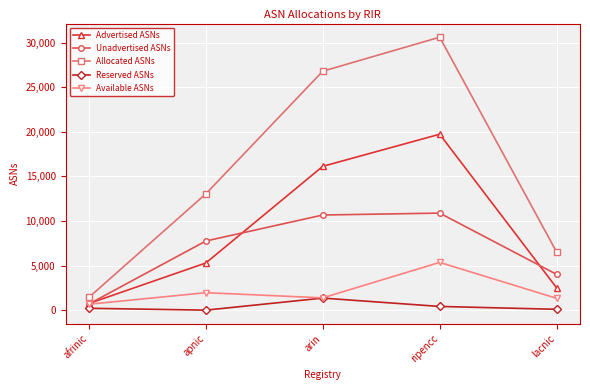

How many values in the Unadvertised ASNs series are below 7752?

2